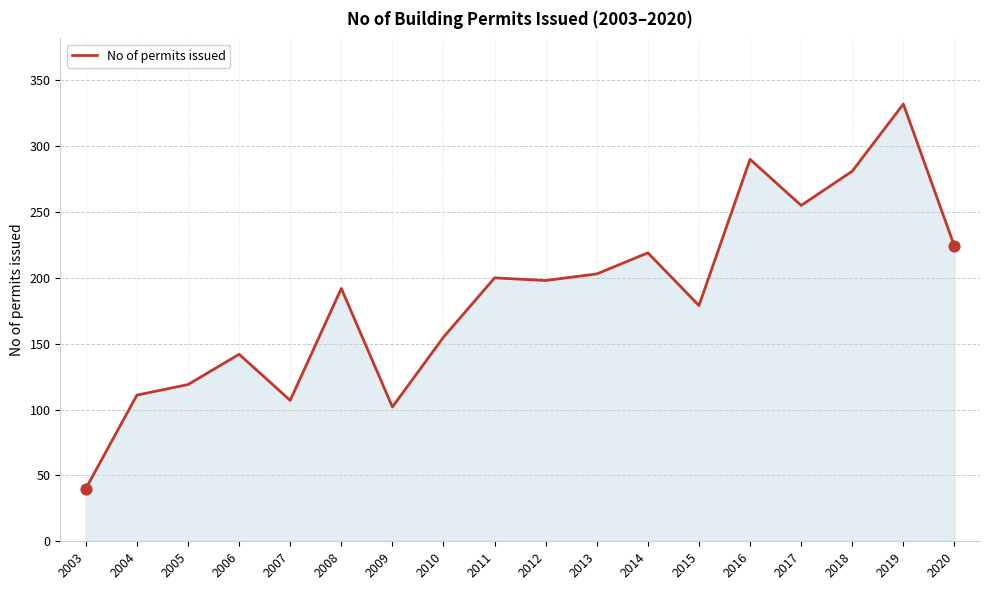

What is the change in value from 2010 to 2016?

+135